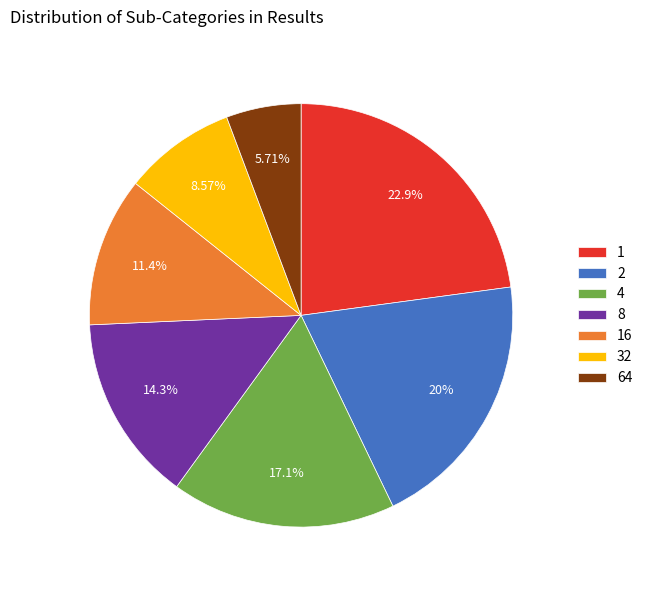

What is the ratio of the value at 64 to the value at 8?

0.4